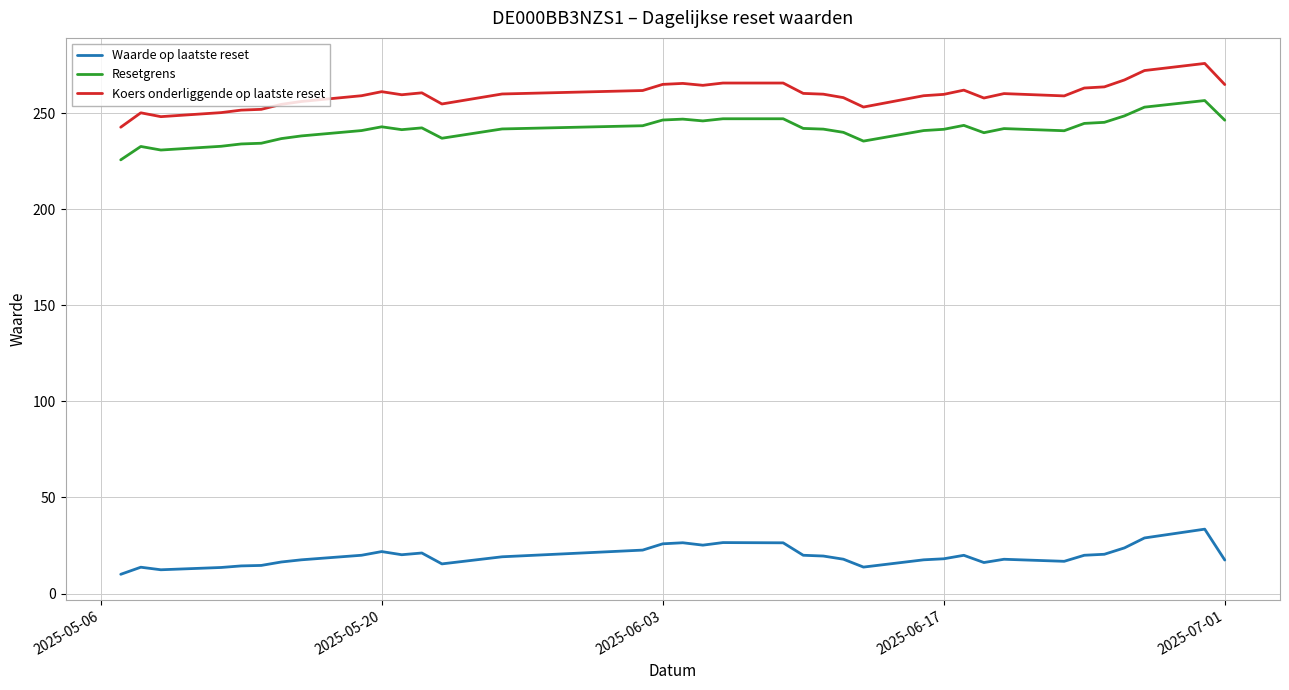

Which series has the largest total across all categories?

Koers onderliggende op laatste reset